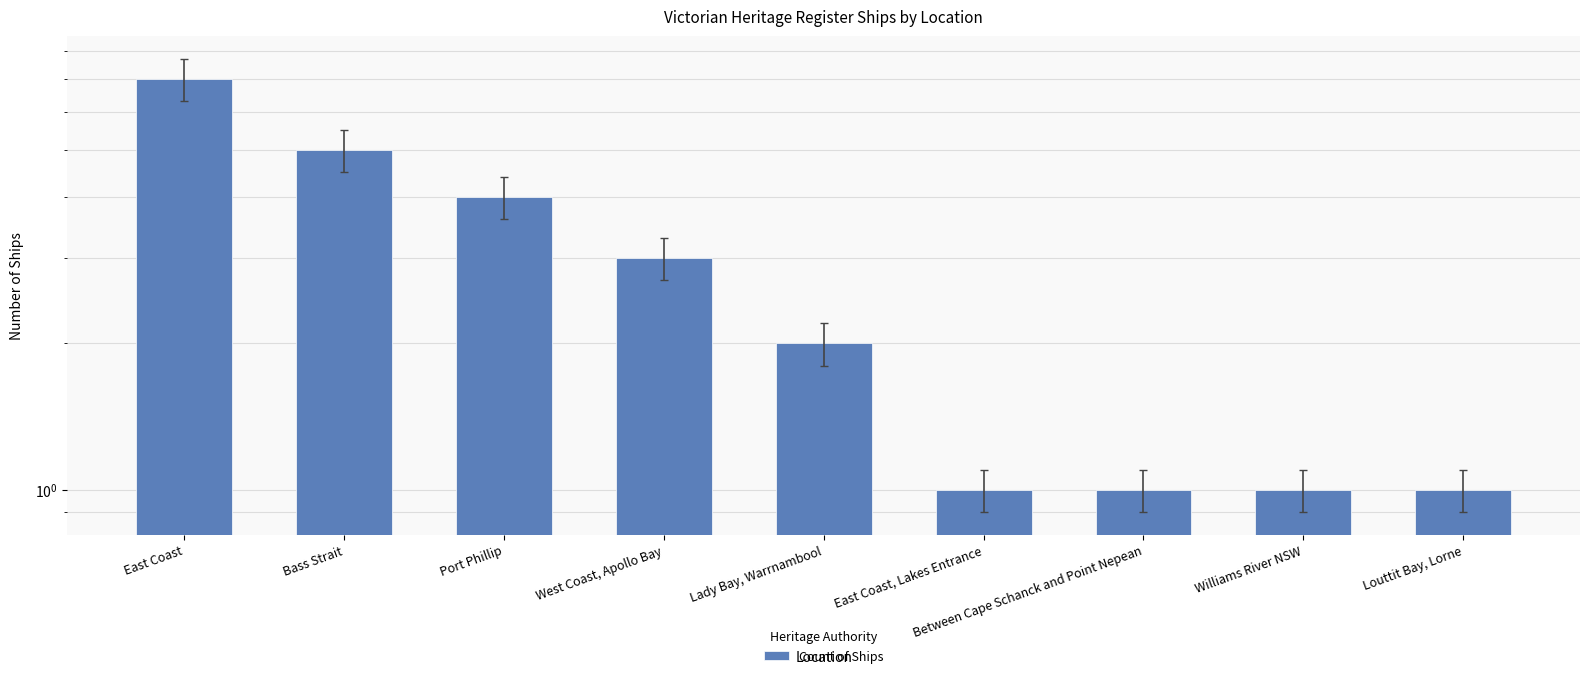

Is it true that the value at East Coast, Lakes Entrance is 1?

True